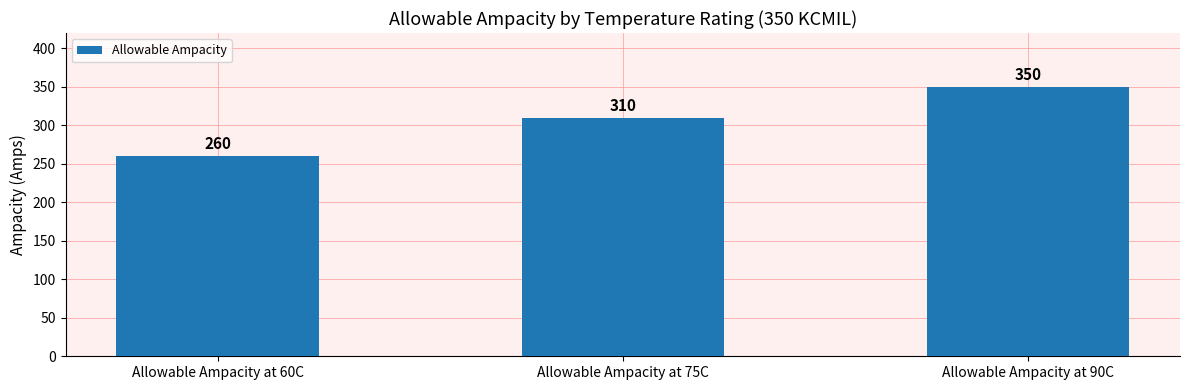

What is the label of the 2nd bar from the right?

Allowable Ampacity at 75C